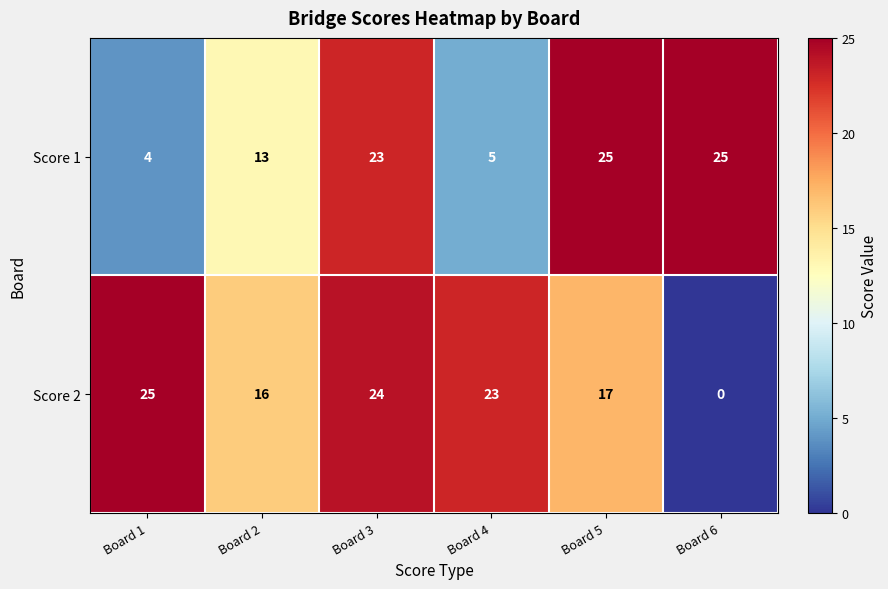

How many distinct data groups are displayed?

2